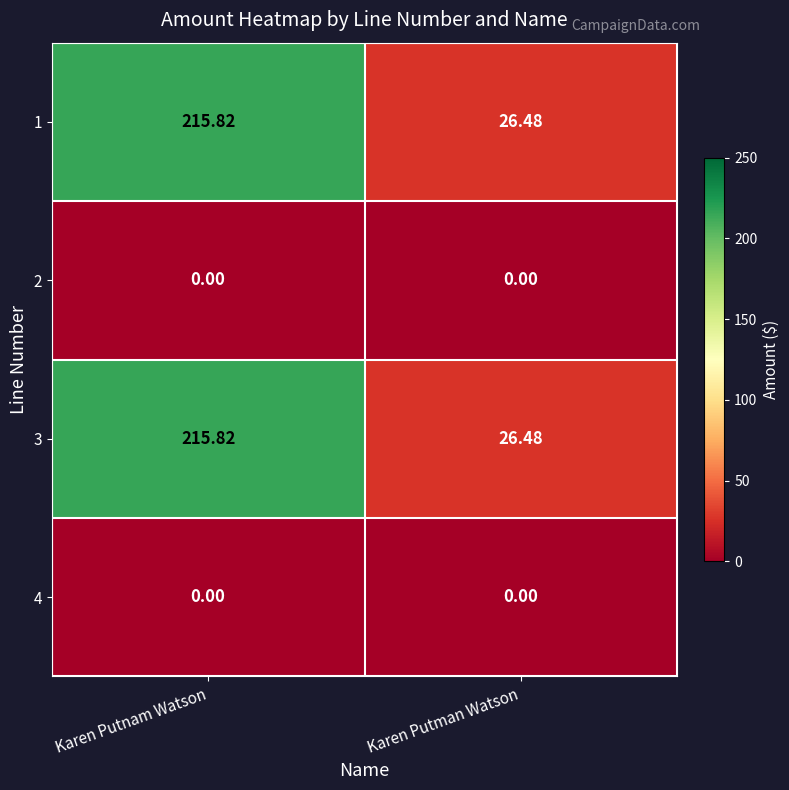

What is the spread (max minus min) of values at Karen Putnam Watson?

215.8